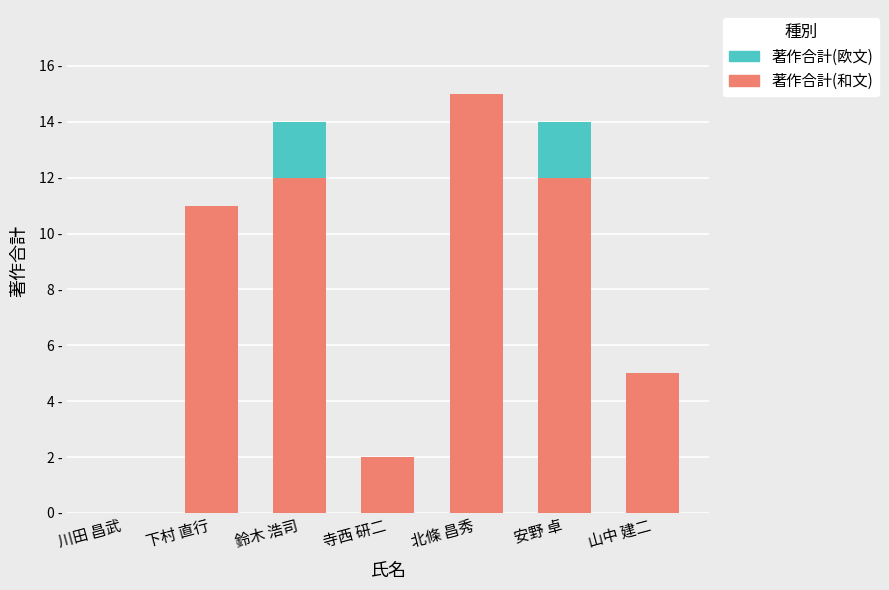

At 安野 卓, list the series in order from smallest to largest.

著作合計(欧文), 著作合計(和文)